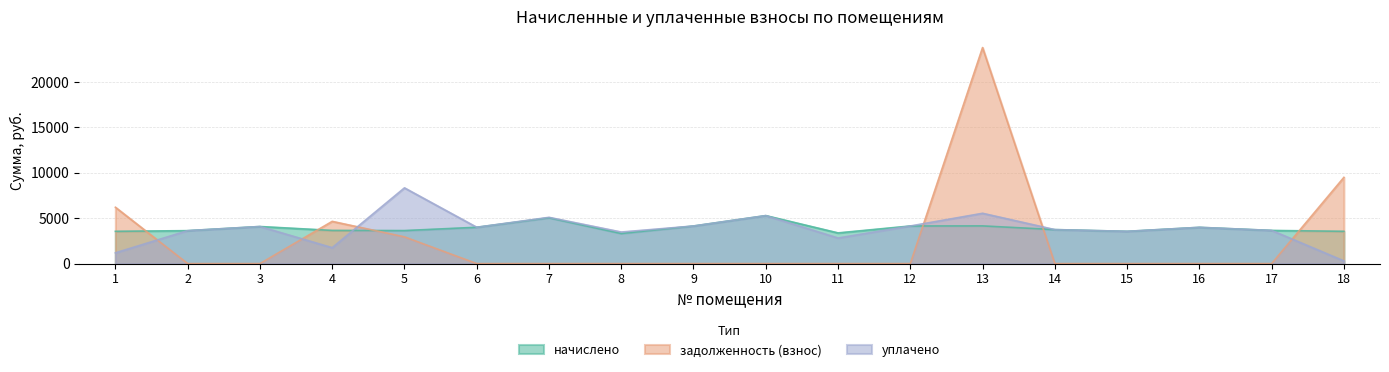

Rank the categories by уплачено value from highest to lowest.

5, 13, 10, 7, 9, 12, 3, 6, 16, 14, 17, 2, 15, 8, 11, 4, 1, 18